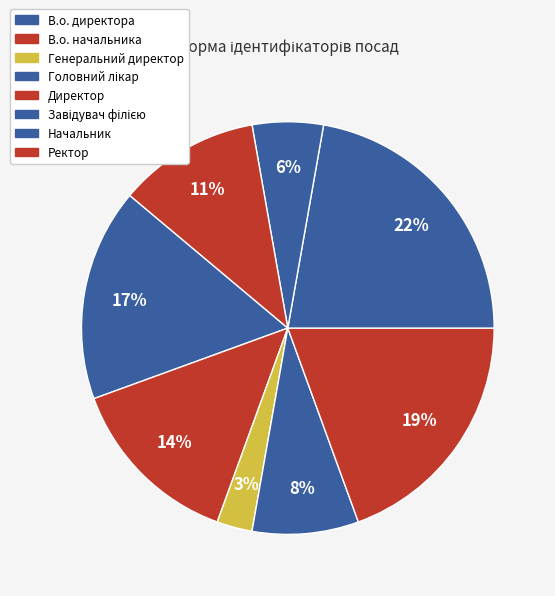

How many slices are in this pie chart?

8